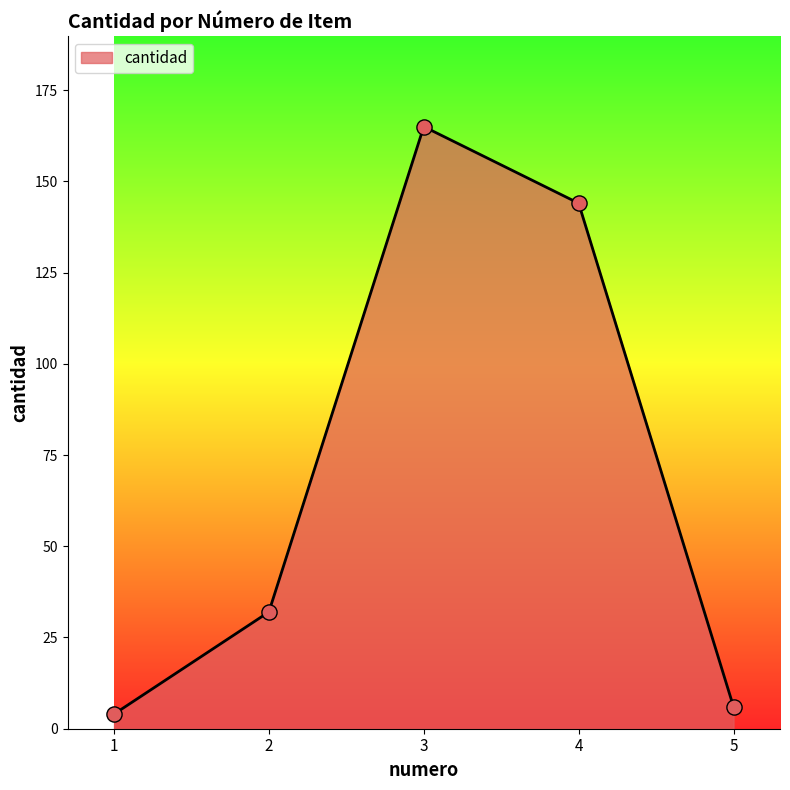

What is the change in value from 1 to 4?

+140